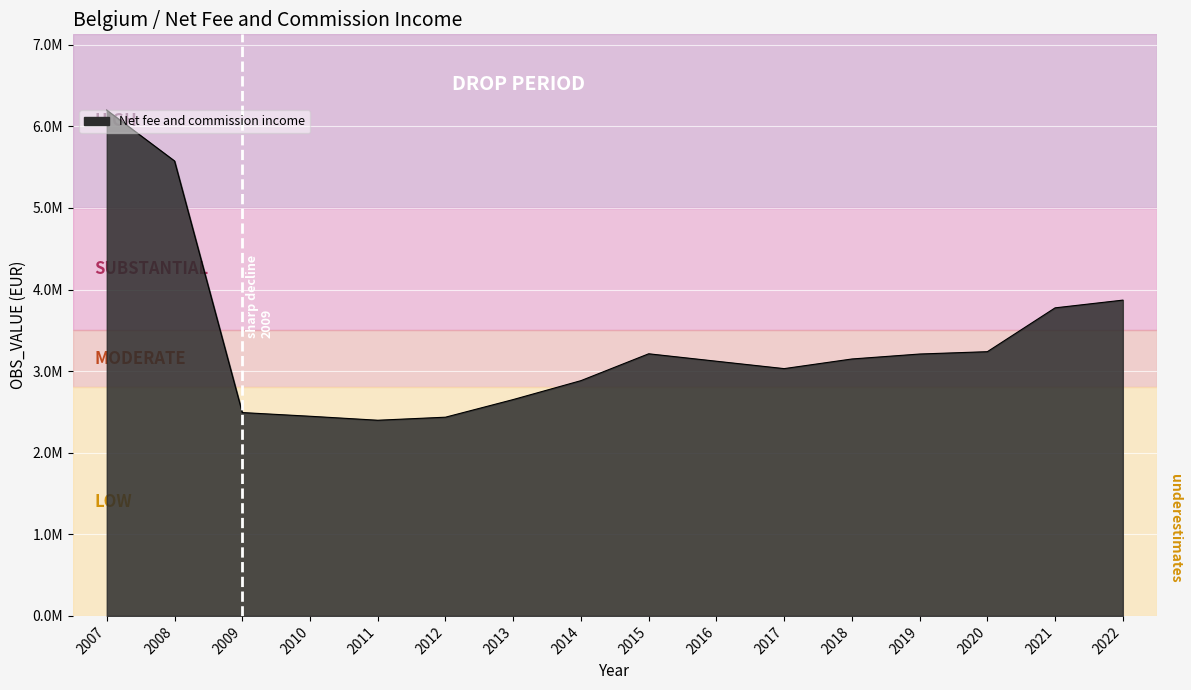

Is this an area chart (filled region under the line)?

Yes